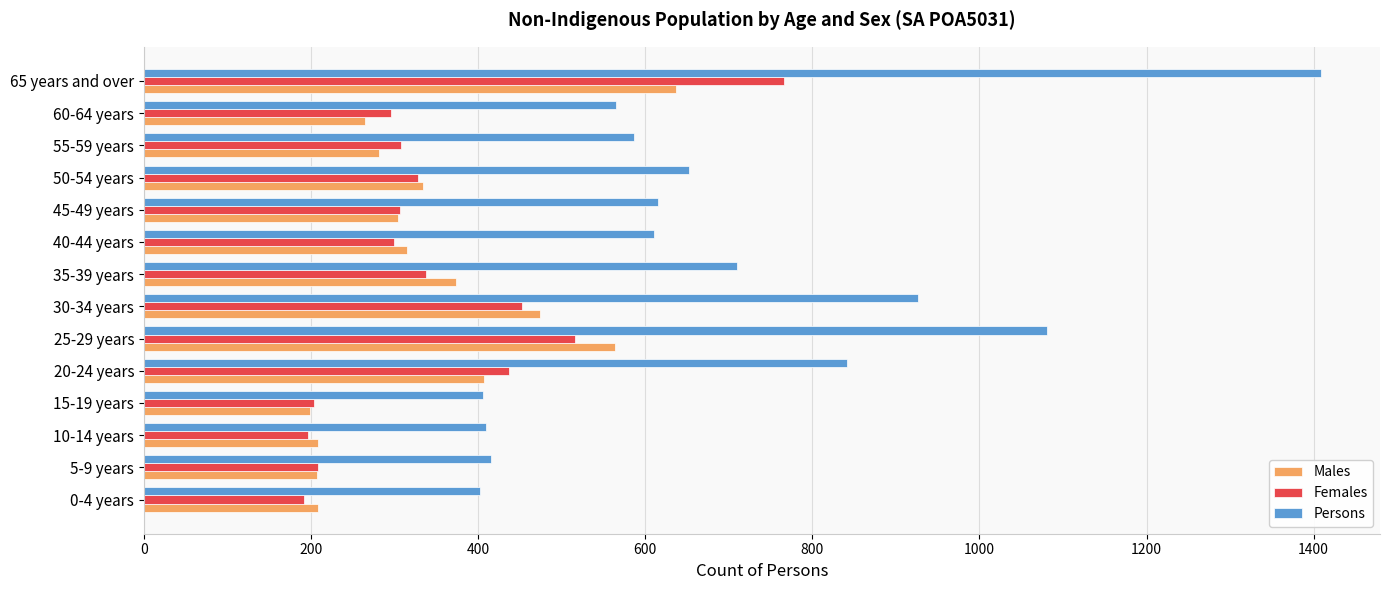

At which category is the sum across all series the highest?

65 years and over